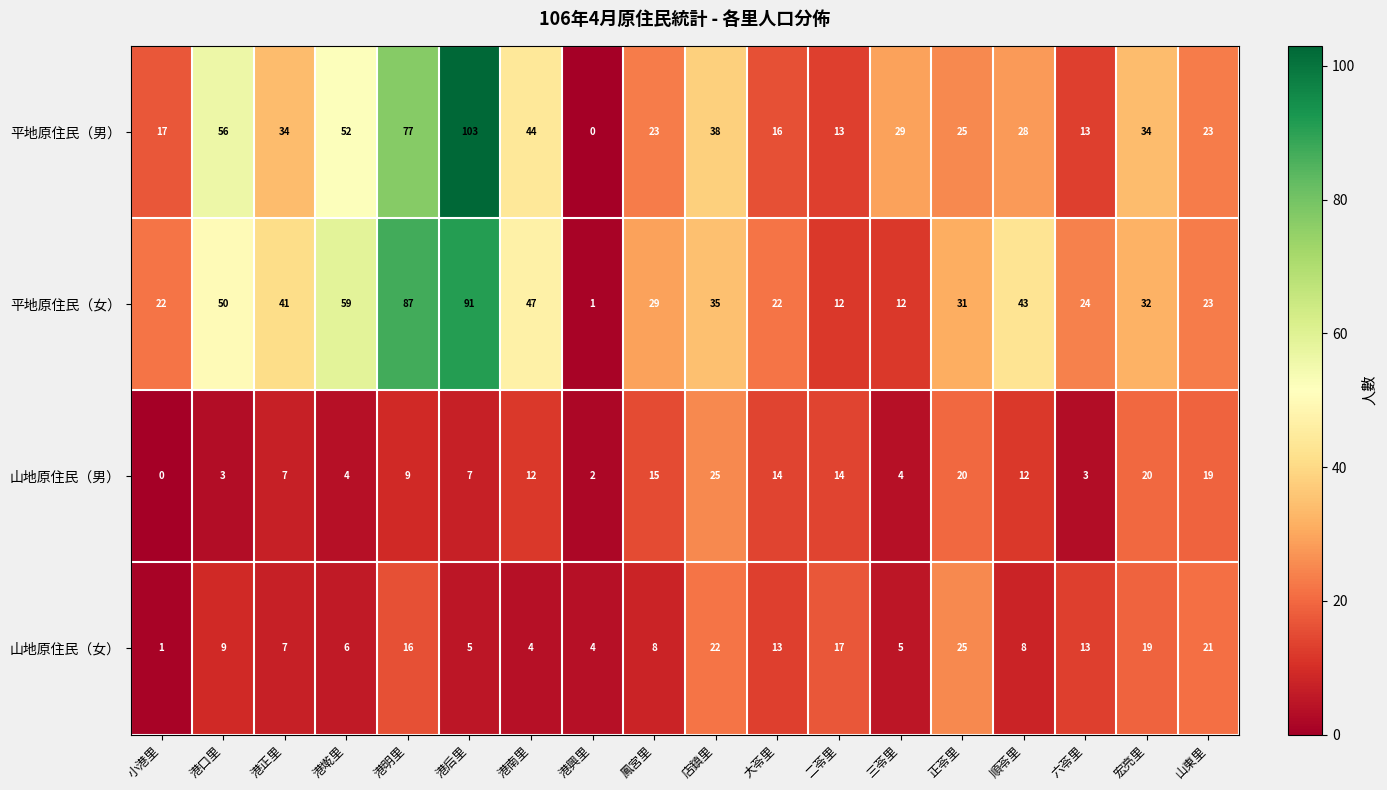

Count the number of data series in this chart.

4